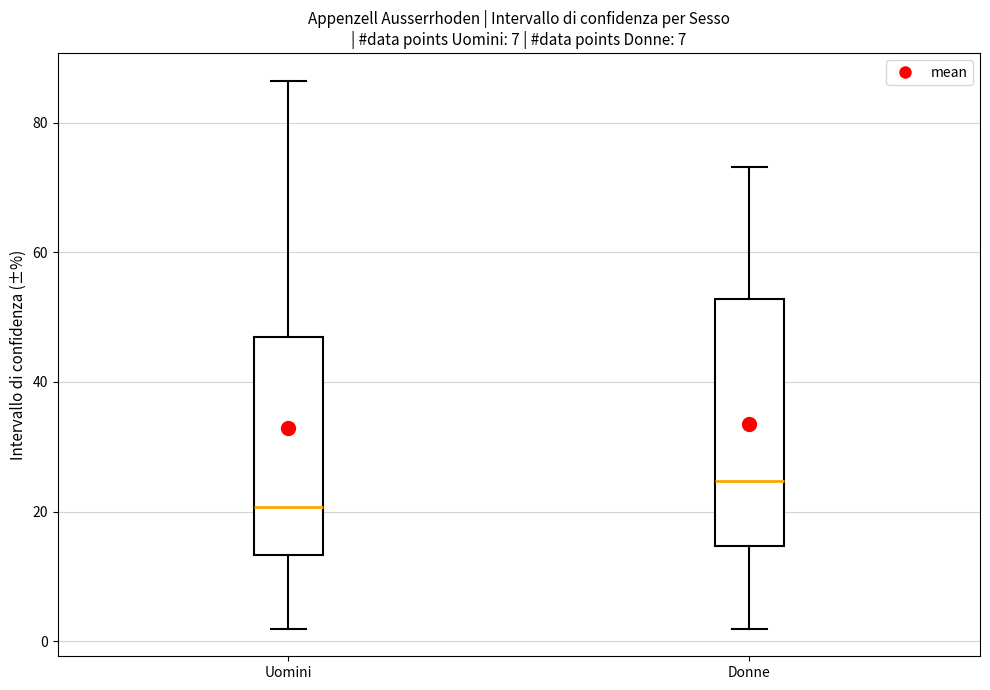

Where is the upper edge of the box for Uomini on the y-axis? The values are not printed on the chart, so give them approximately, as read against the axis.

48